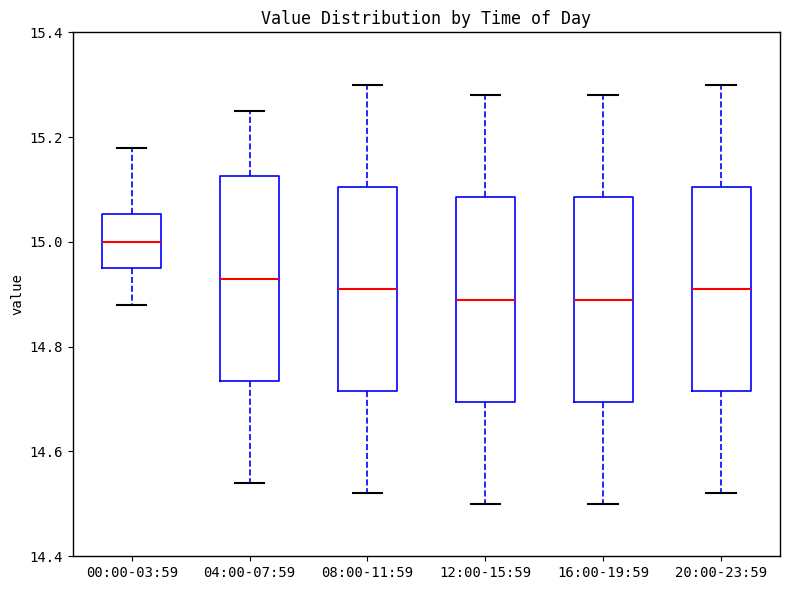

Which box's median line is the highest?

00:00-03:59